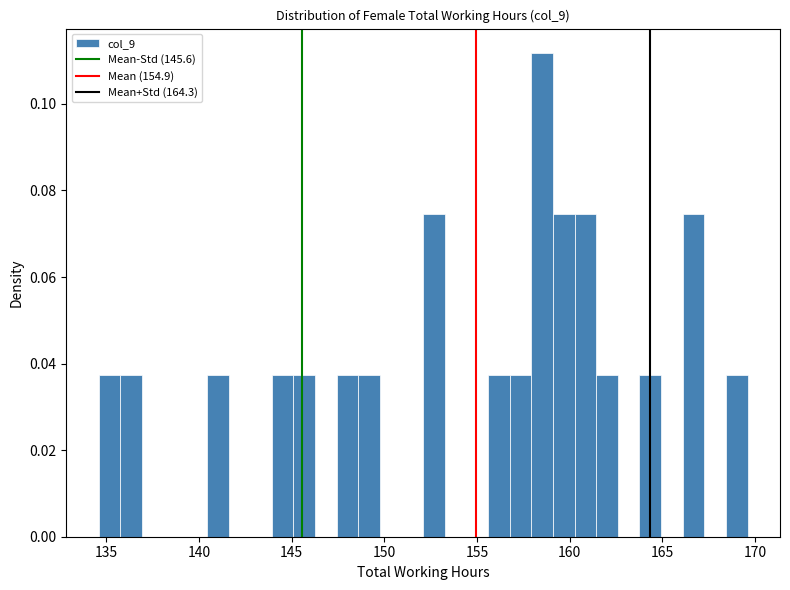

Around what value on the x-axis is the tallest bar? Give the approximate position of its centre, as read against the axis.

158.5